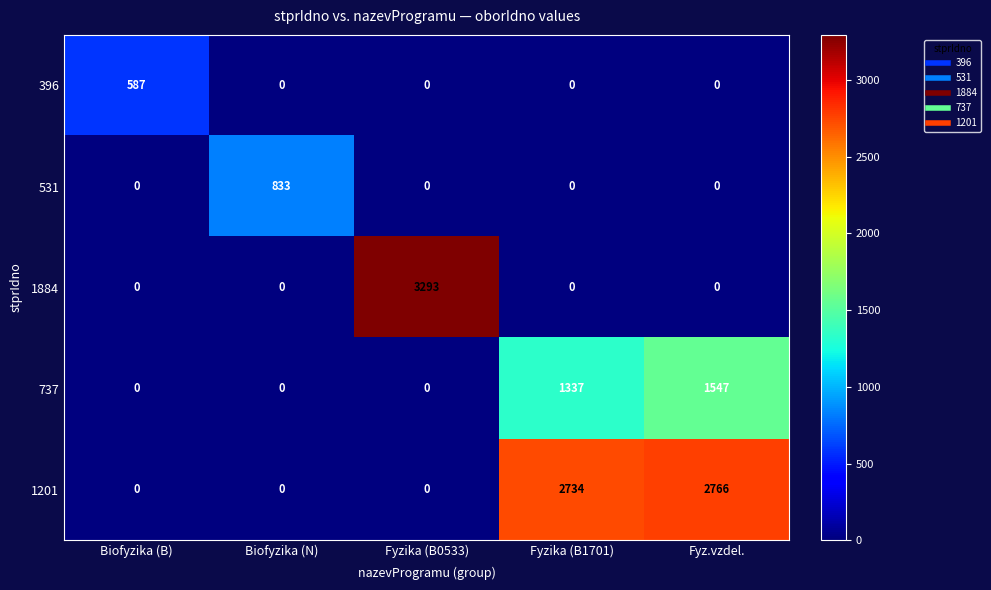

What is the difference between the 737 values at Fyzika (B1701) and Fyzika (B0533)?

1337